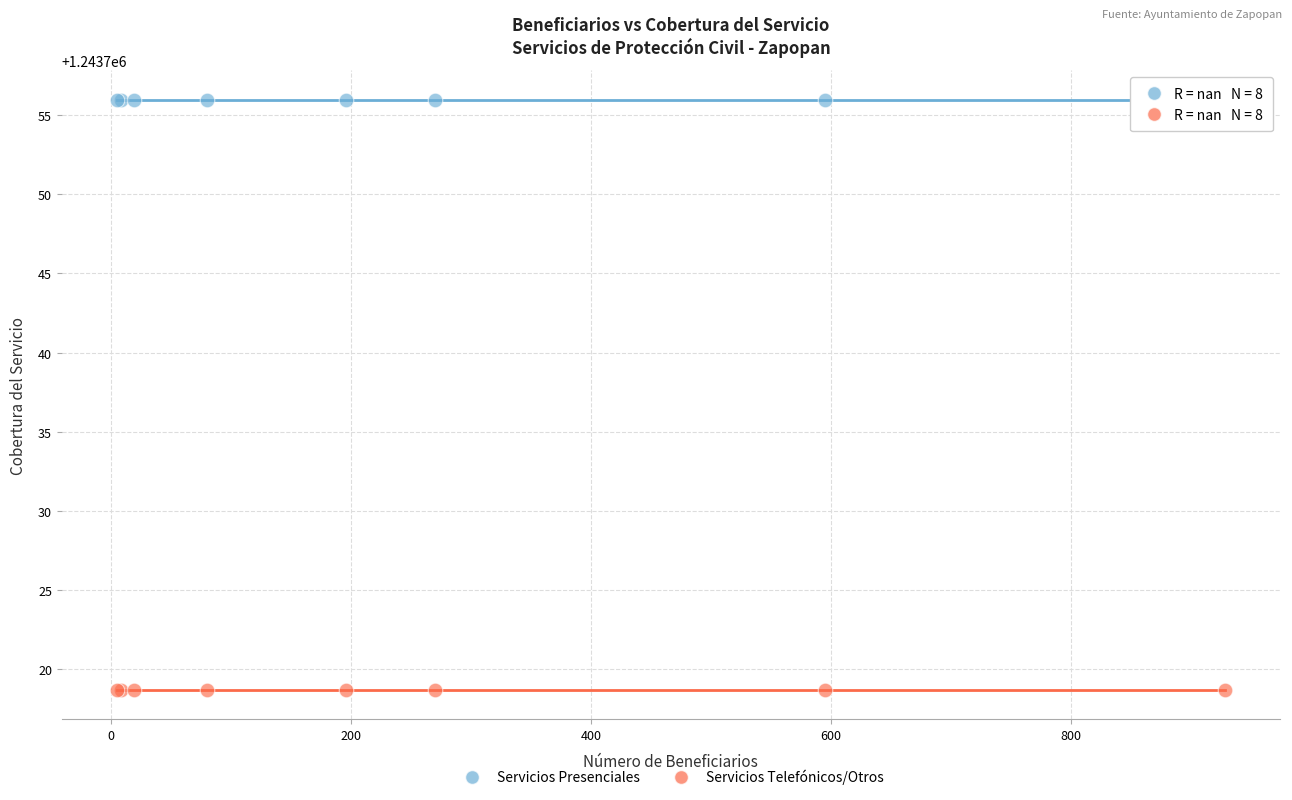

Which series contains the lowest Y value?

Servicios Telefónicos/Otros